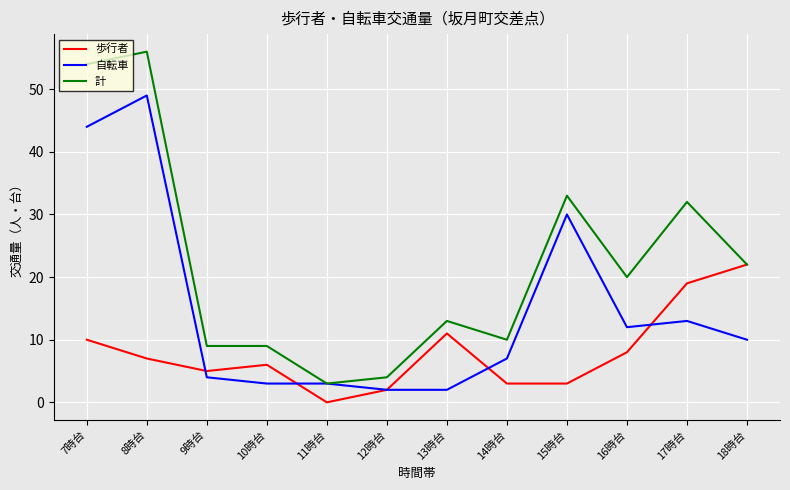

What is the difference between the second highest and minimum values in the 計 series?

51